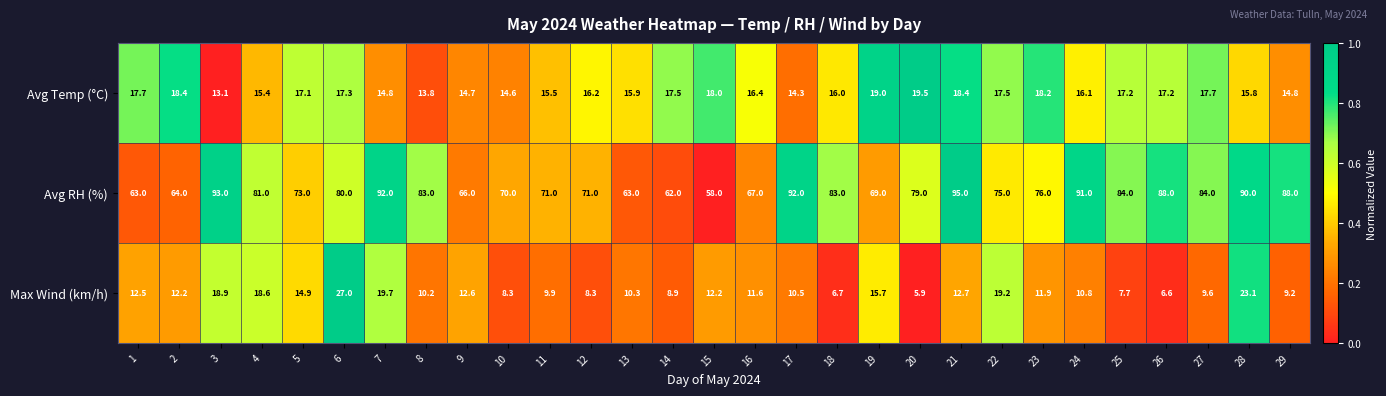

Which series changed the most between 3 and 25?

Max Wind (km/h)